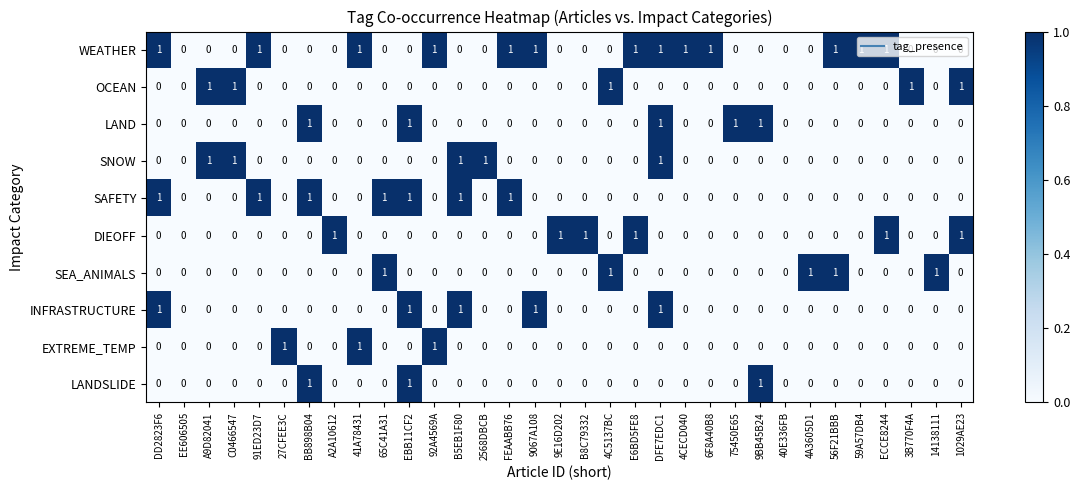

The value of SAFETY at 91ED23D7 is 1. True or false?

True